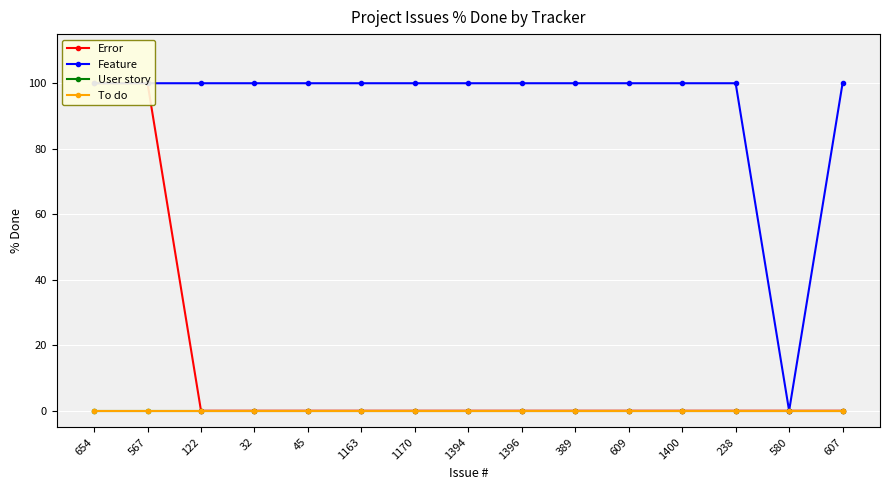

Which has a higher value, 389 or 1400?

389